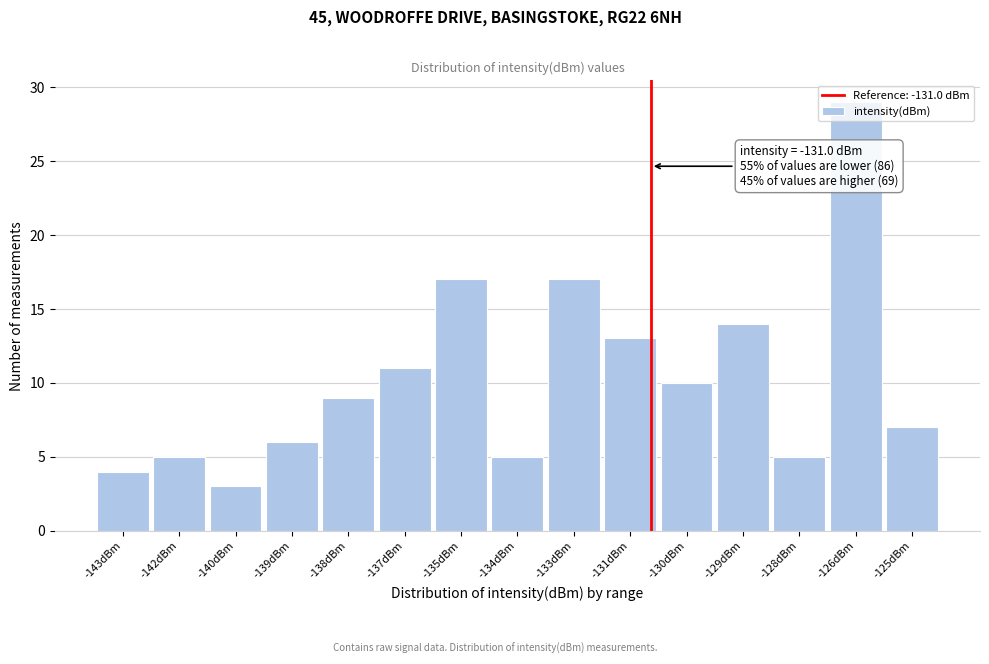

What is the maximum value shown in the chart?

29